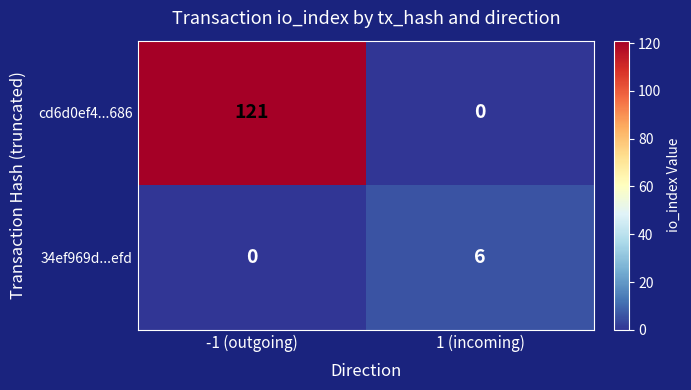

Between -1 (outgoing) and 1 (incoming), which series saw the biggest shift?

cd6d0ef4...686